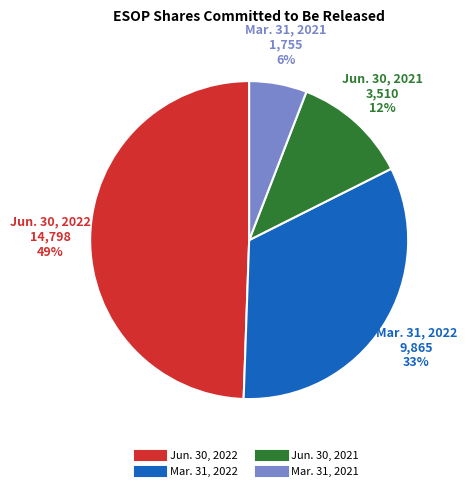

Combined, do Mar. 31, 2021 and Mar. 31, 2022 account for over 50%?

No